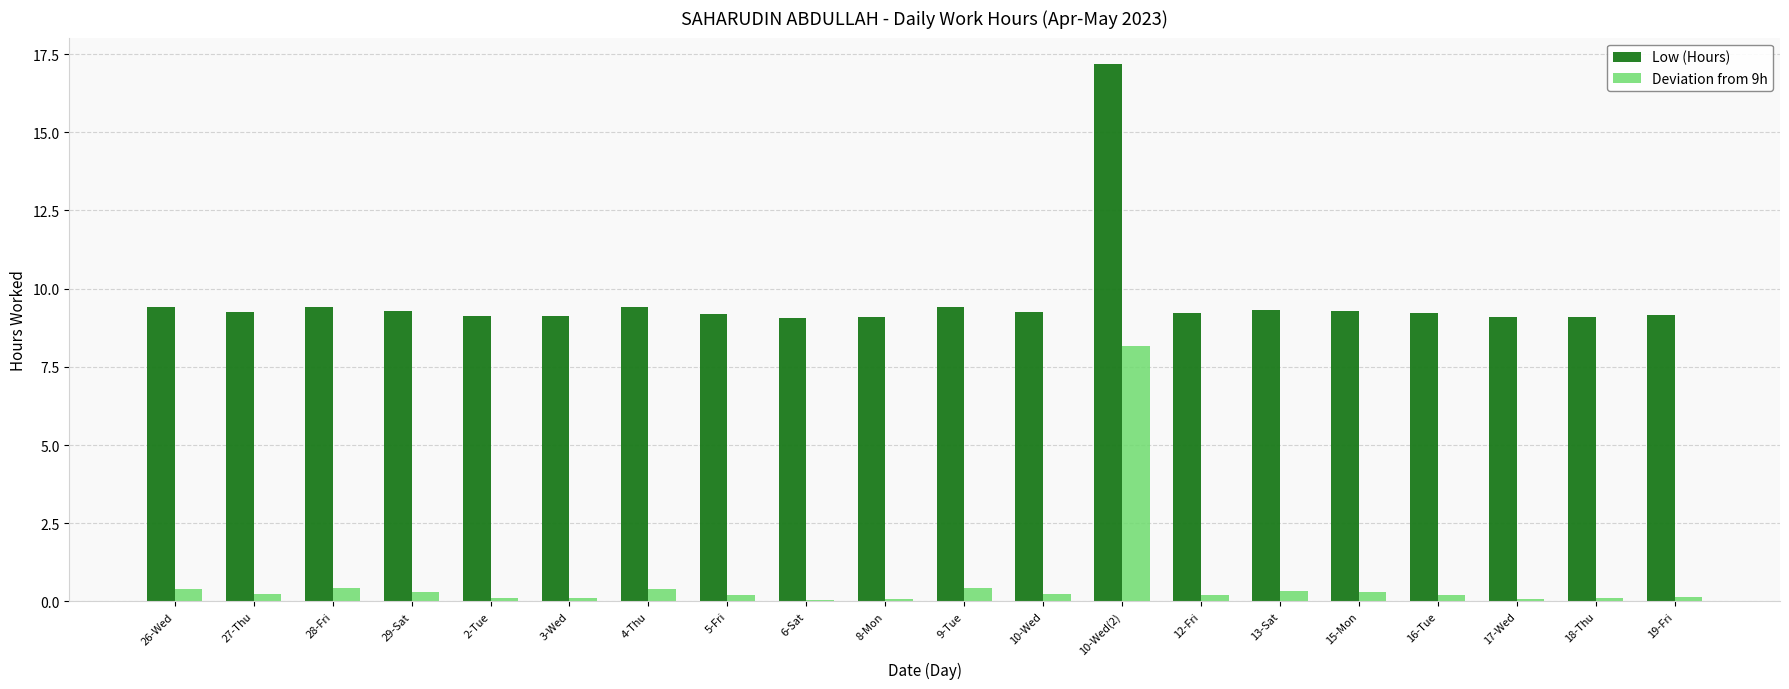

What is the average value of the Deviation from 9h series?

0.6